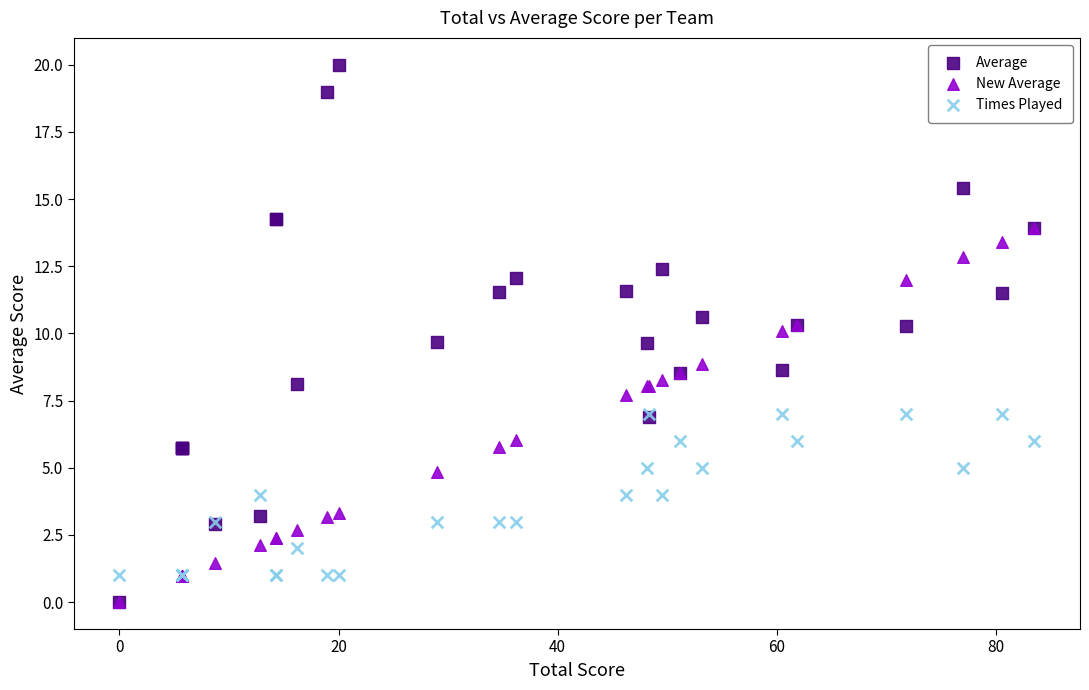

Which series reaches the maximum Y coordinate?

Average